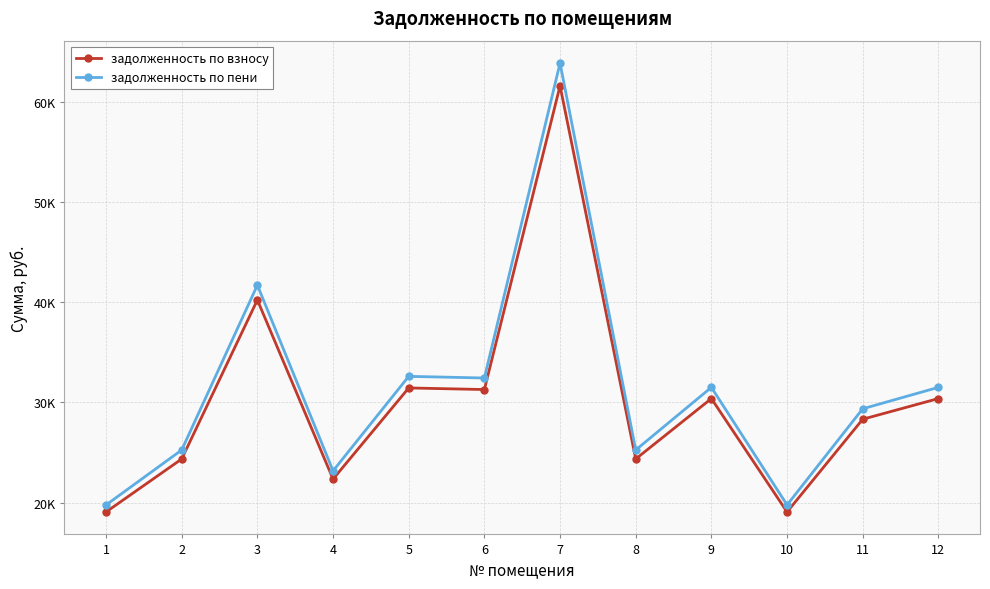

What are all the series names shown in the legend?

задолженность по взносу, задолженность по пени